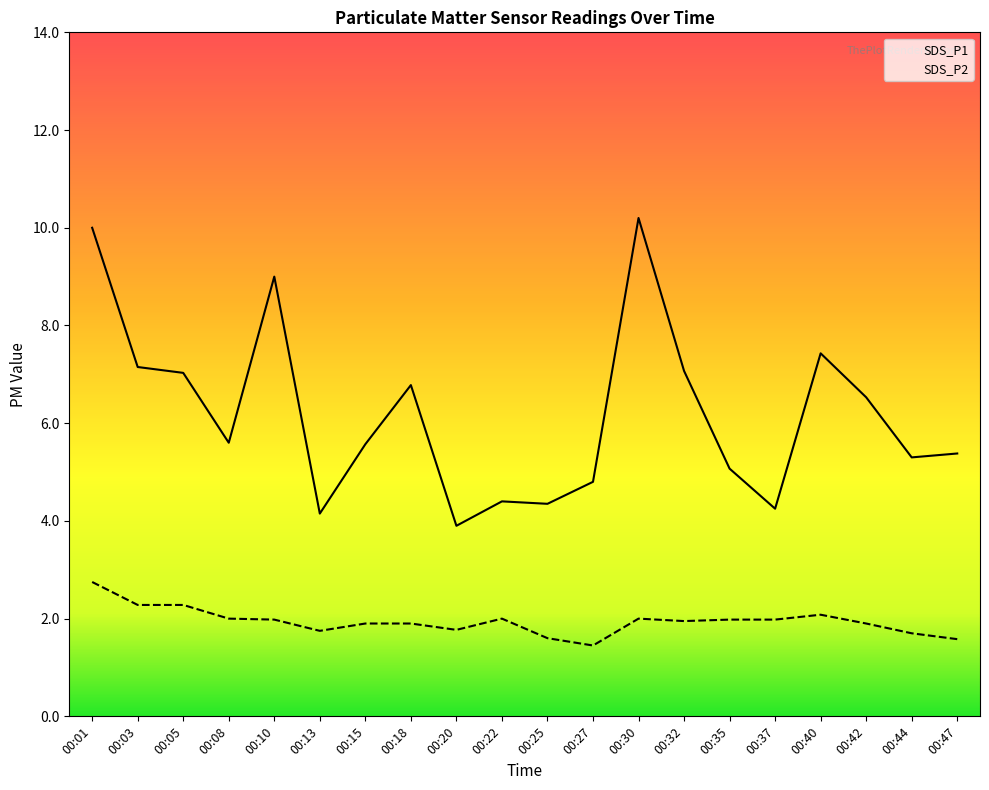

Which series has the widest spread of values?

SDS_P1